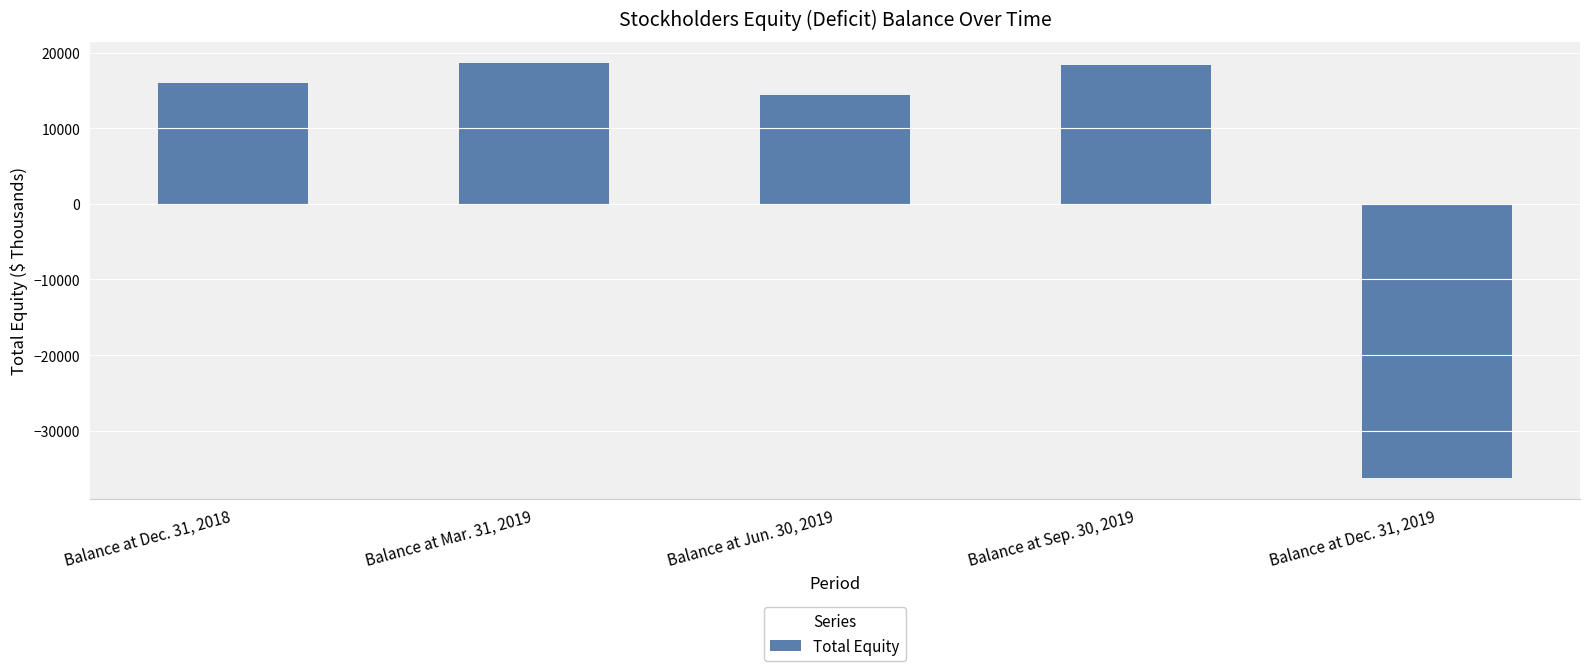

What is the difference between the values at Balance at Dec. 31, 2018 and Balance at Dec. 31, 2019?

52240